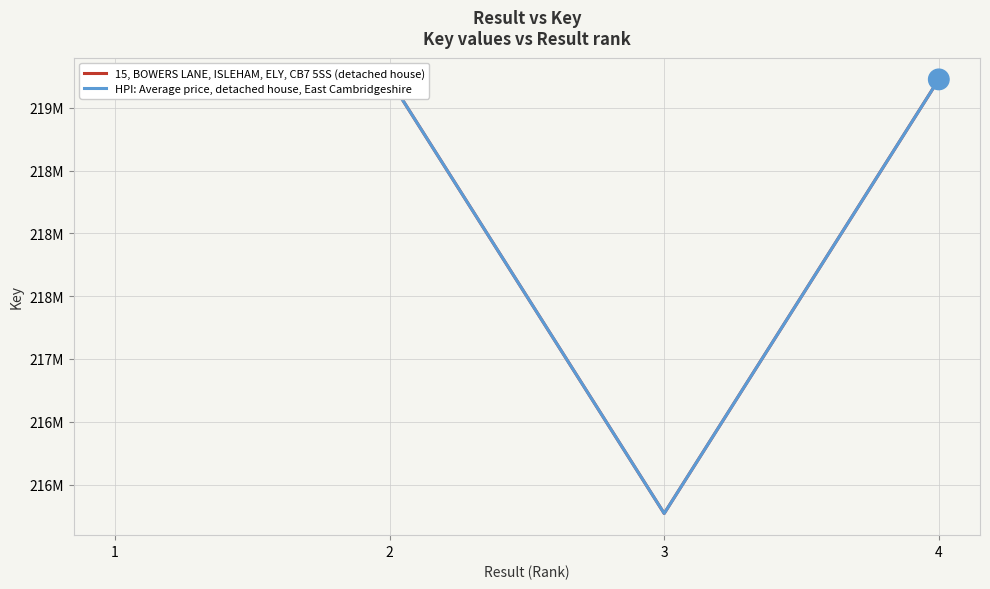

Which series has the largest total across all categories?

15, BOWERS LANE, ISLEHAM, ELY, CB7 5SS (detached house)